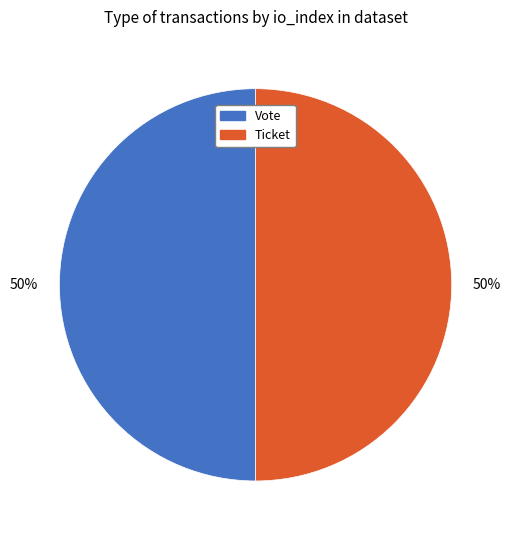

To the nearest percent, what is the difference between the largest and smallest slice percentages?

0%